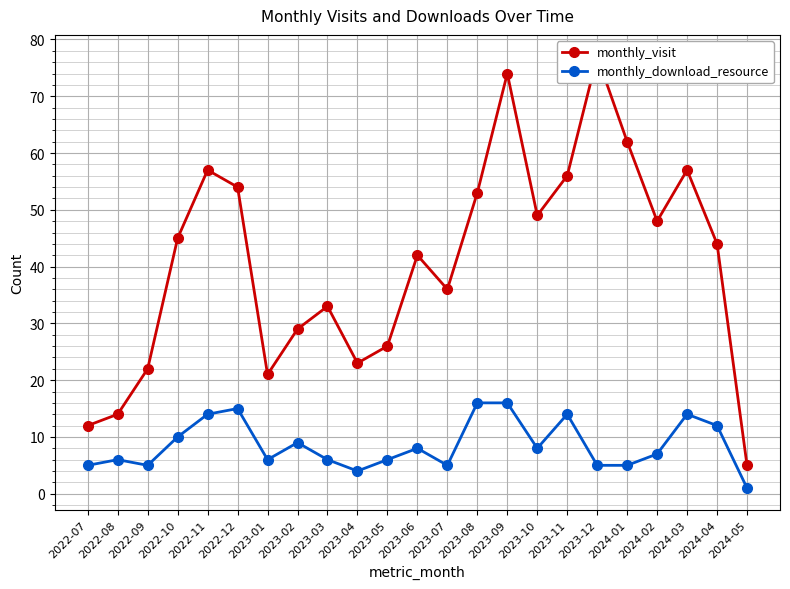

In monthly_visit, how many points are higher than both neighbors (excluding endpoints)?

6